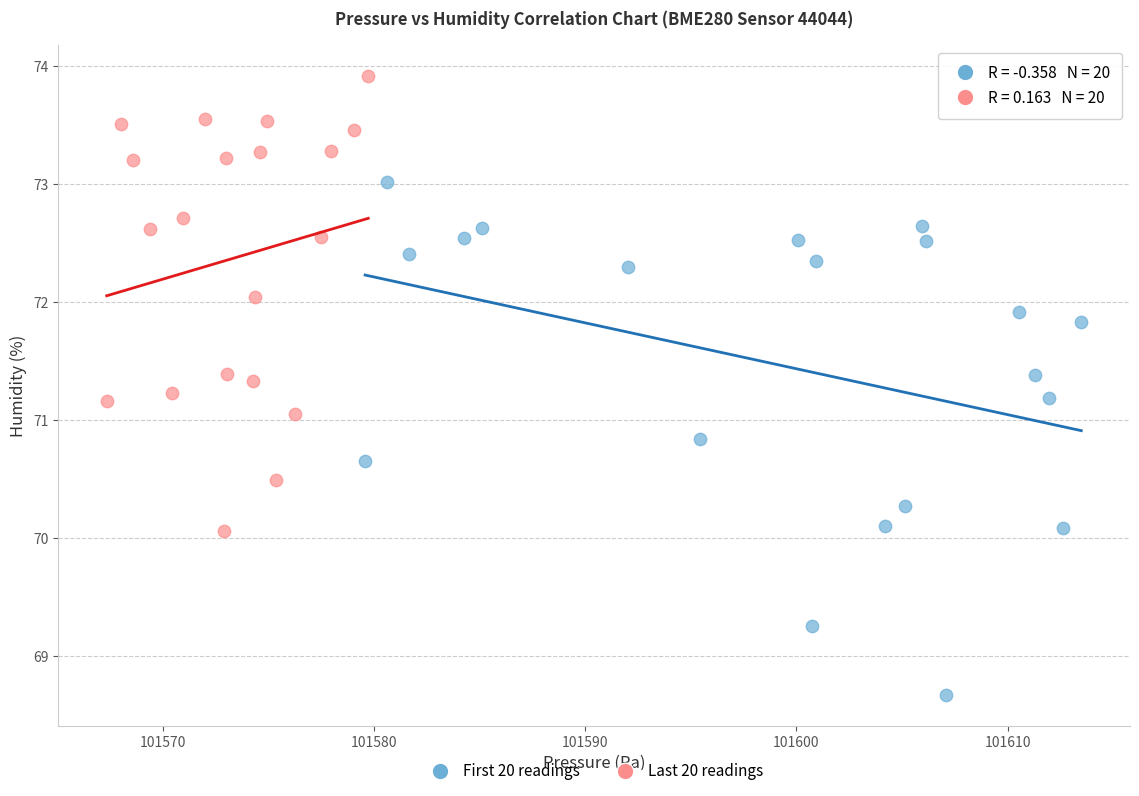

Which series contains the lowest Y value?

First 20 readings